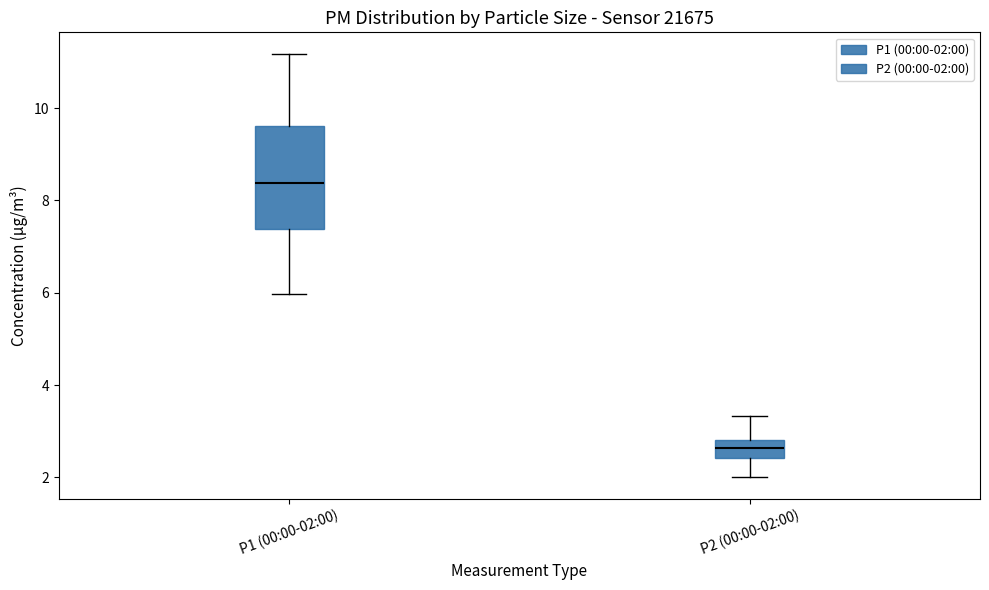

Reading left to right, transcribe this box plot: for each box, give where its median line is, the range the box spans, and where its two whiskers end, as read against the y-axis. The values are not printed on the chart, so give them approximately, as read against the axis.

P1 (00:00-02:00): median 8.4, box 7.4 to 9.6, whiskers 6.0 to 11.2
P2 (00:00-02:00): median 2.6, box 2.4 to 2.8, whiskers 2.0 to 3.4